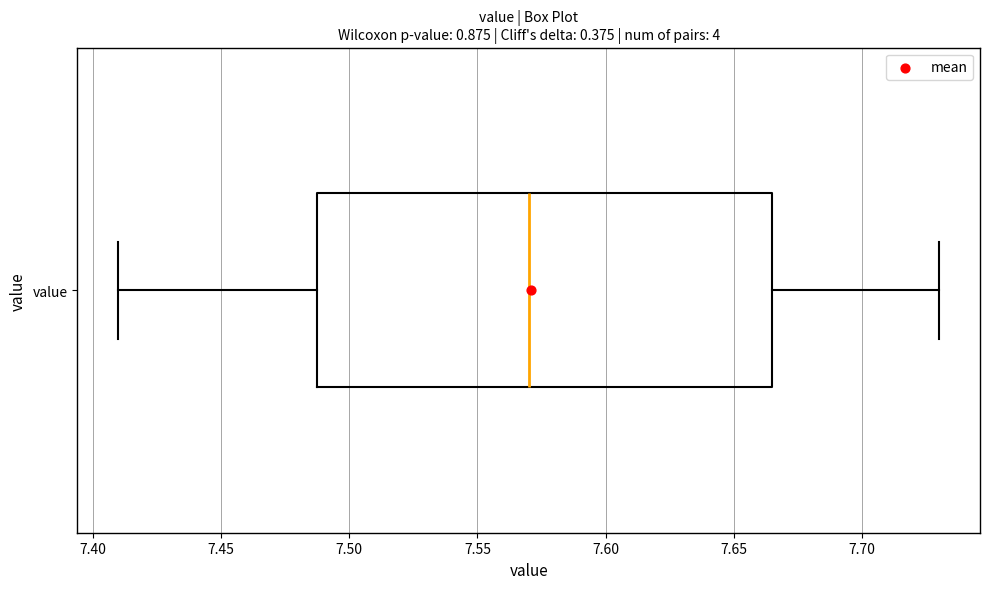

Read this box plot against the x-axis: the position of the median line, the range covered by the box, and the ends of both whiskers. The values are not printed on the chart, so give them approximately, as read against the axis.

median 7.570, box 7.490 to 7.665, whiskers 7.410 to 7.730